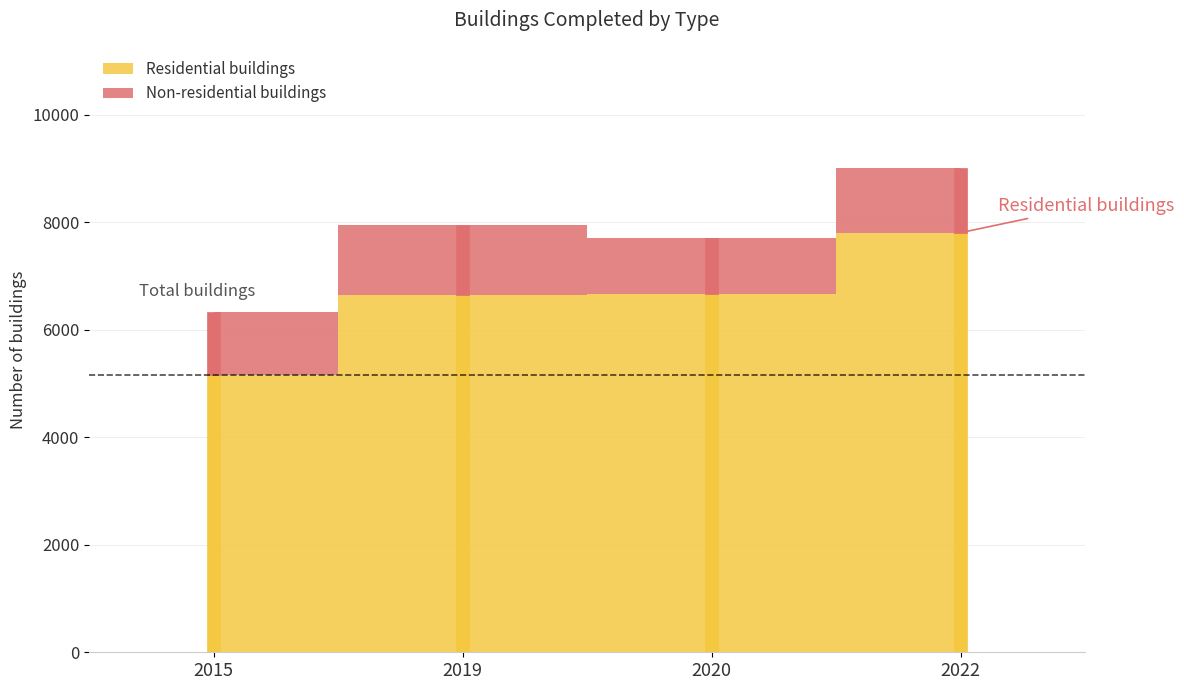

How many values in the Non-residential buildings series exceed 1204?

1